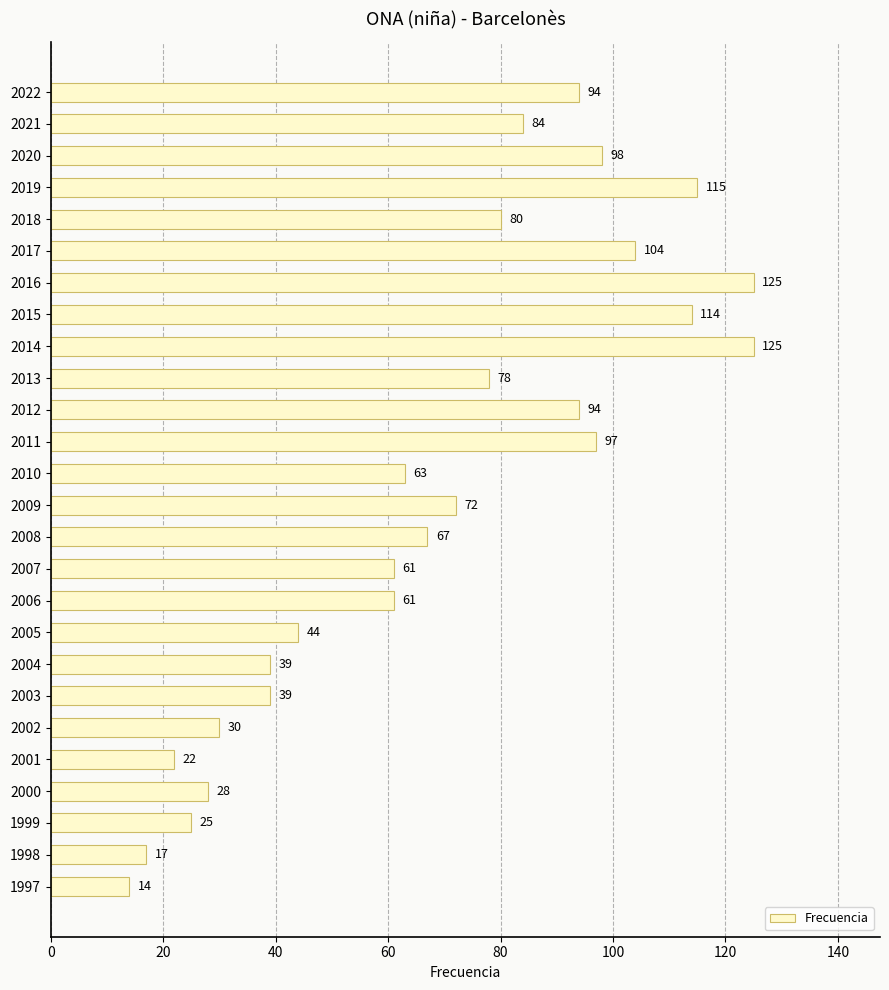

The value at 2017 is 158. True or false?

False